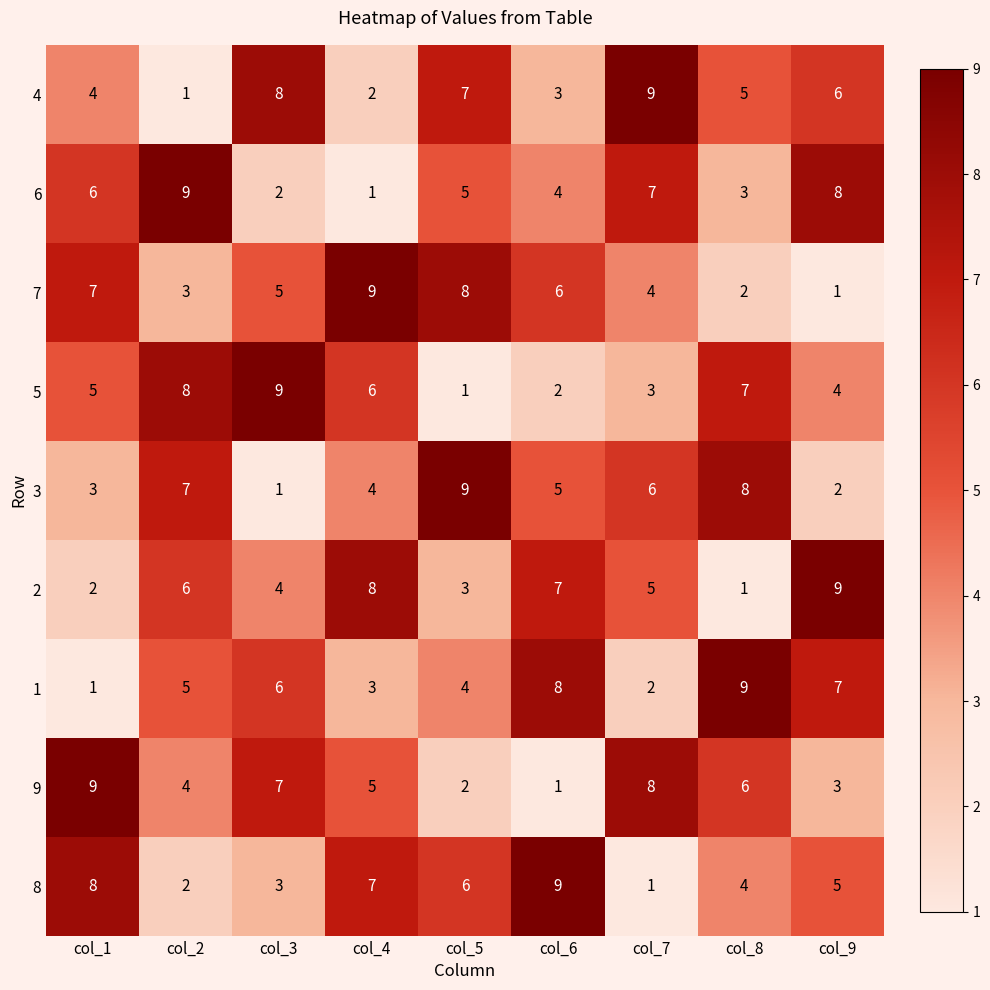

The value of 4 at col_3 is 11. True or false?

False